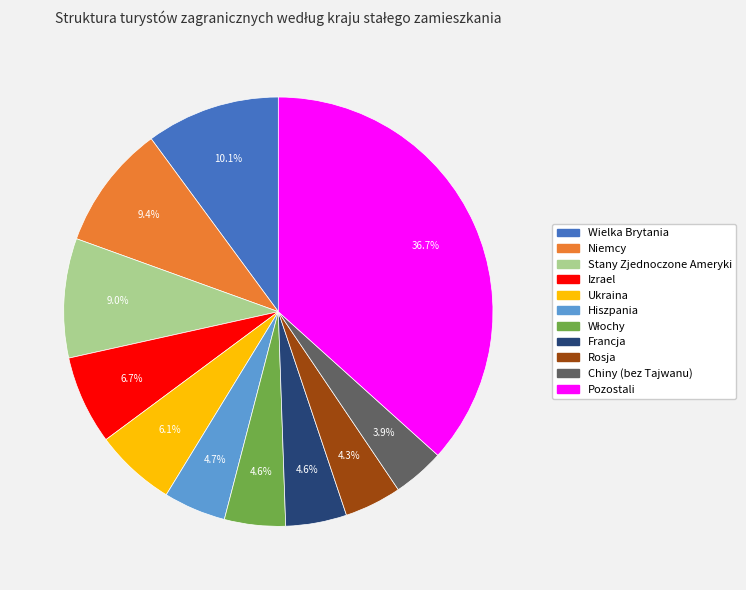

Between Ukraina and Stany Zjednoczone Ameryki, which is larger?

Stany Zjednoczone Ameryki